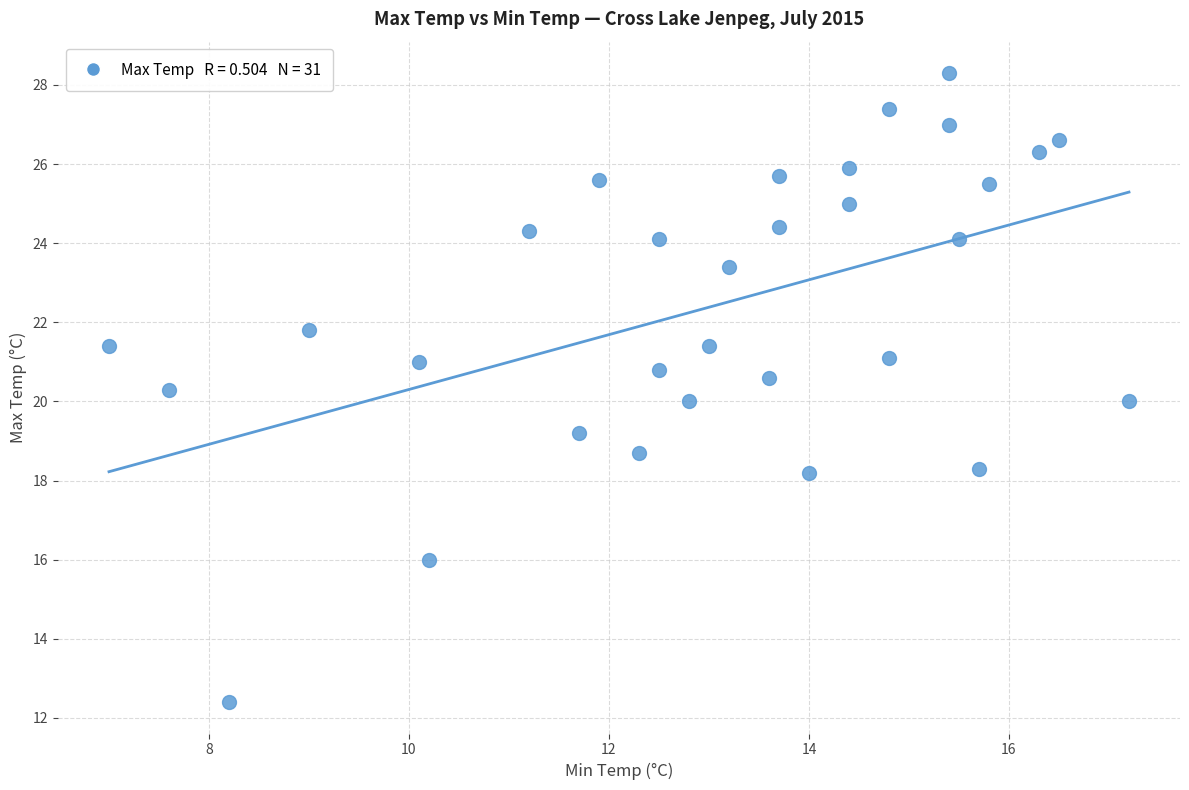

What is the range of Y values (max minus min)?

15.9